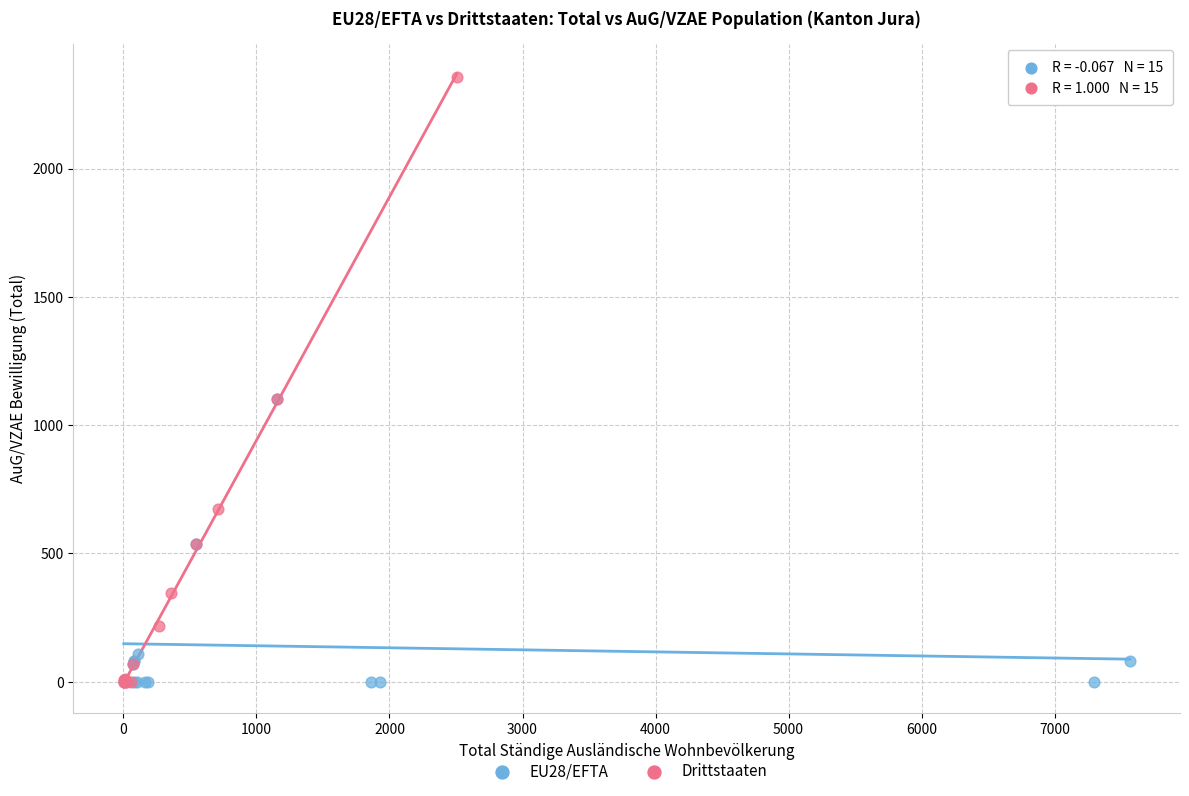

Which series has the largest Y range (max minus min)?

Drittstaaten